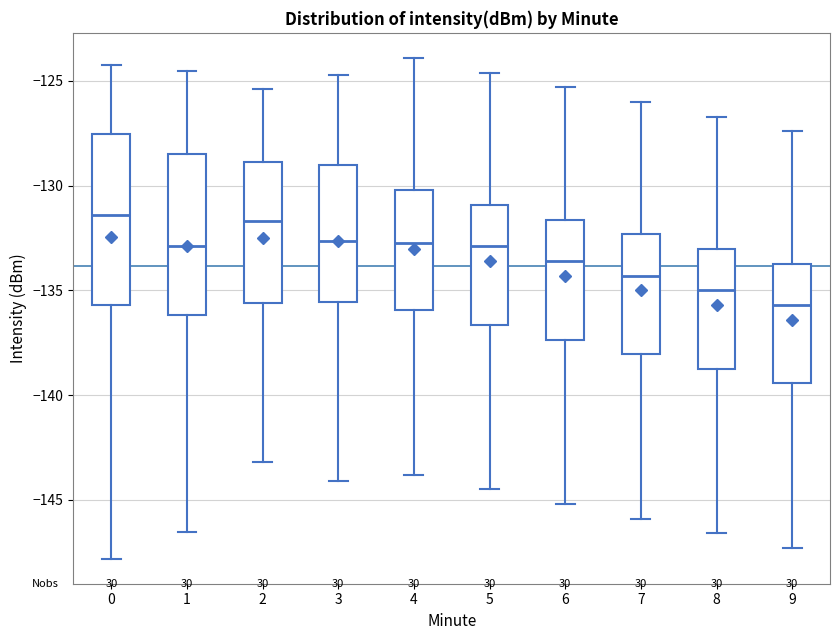

Reading left to right, read every box against the y-axis: the position of its median line, the range the box covers, and the ends of its whiskers. The values are not printed on the chart, so give them approximately, as read against the axis.

0: median -131.5, box -135.5 to -127.5, whiskers -148.0 to -124.0
1: median -133.0, box -136.0 to -128.5, whiskers -146.5 to -124.5
2: median -131.5, box -135.5 to -129.0, whiskers -143.0 to -125.5
3: median -132.5, box -135.5 to -129.0, whiskers -144.0 to -124.5
4: median -132.5, box -136.0 to -130.0, whiskers -144.0 to -124.0
5: median -133.0, box -136.5 to -131.0, whiskers -144.5 to -124.5
6: median -133.5, box -137.5 to -131.5, whiskers -145.0 to -125.5
7: median -134.5, box -138.0 to -132.5, whiskers -146.0 to -126.0
8: median -135.0, box -138.5 to -133.0, whiskers -146.5 to -126.5
9: median -135.5, box -139.5 to -133.5, whiskers -147.5 to -127.5